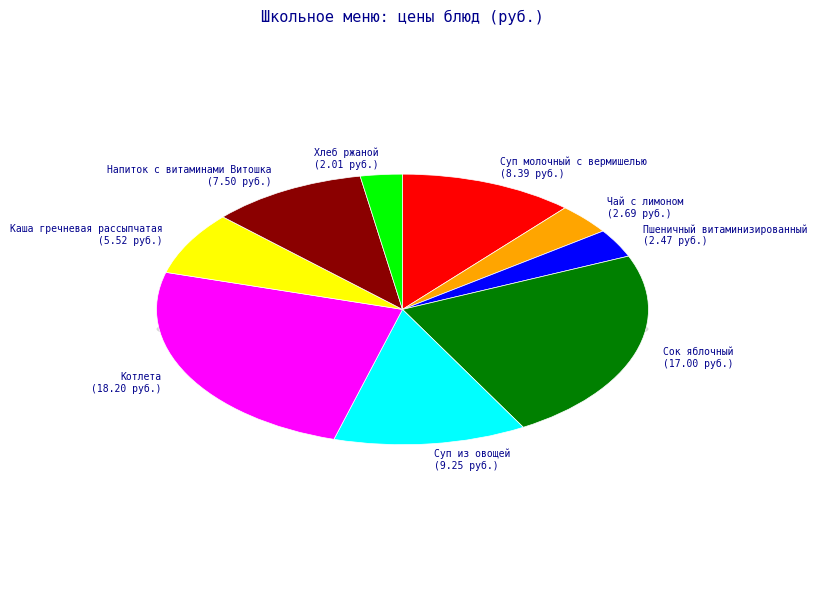

Rank the categories by value from lowest to highest.

Хлеб ржаной, Пшеничный витаминизированный, Чай с лимоном, Каша гречневая рассыпчатая, Напиток с витаминами Витошка, Суп молочный с вермишелью, Суп из овощей, Сок яблочный, Котлета